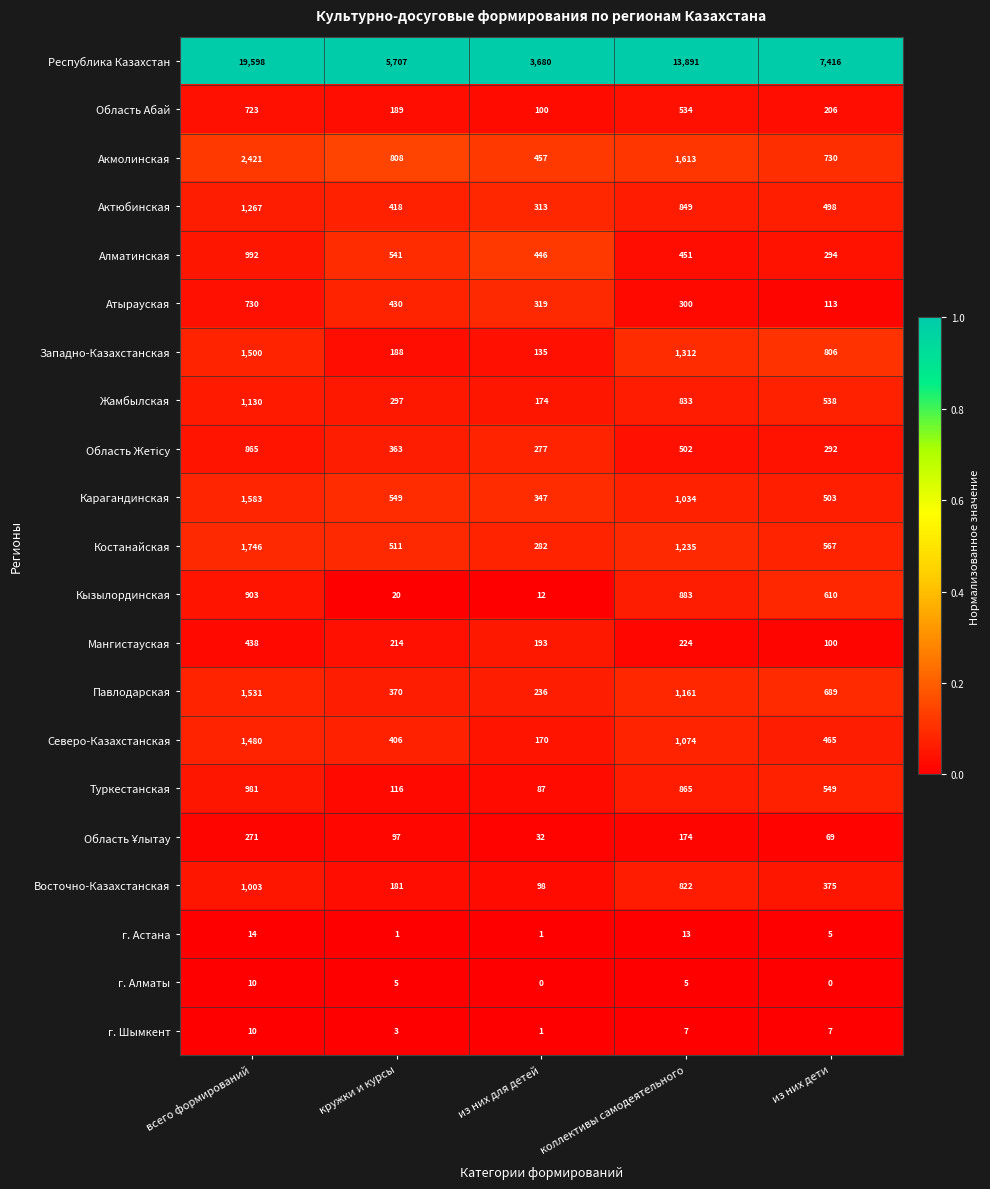

Read the Жамбылская value at коллективы самодеятельного, to the nearest 50.

850